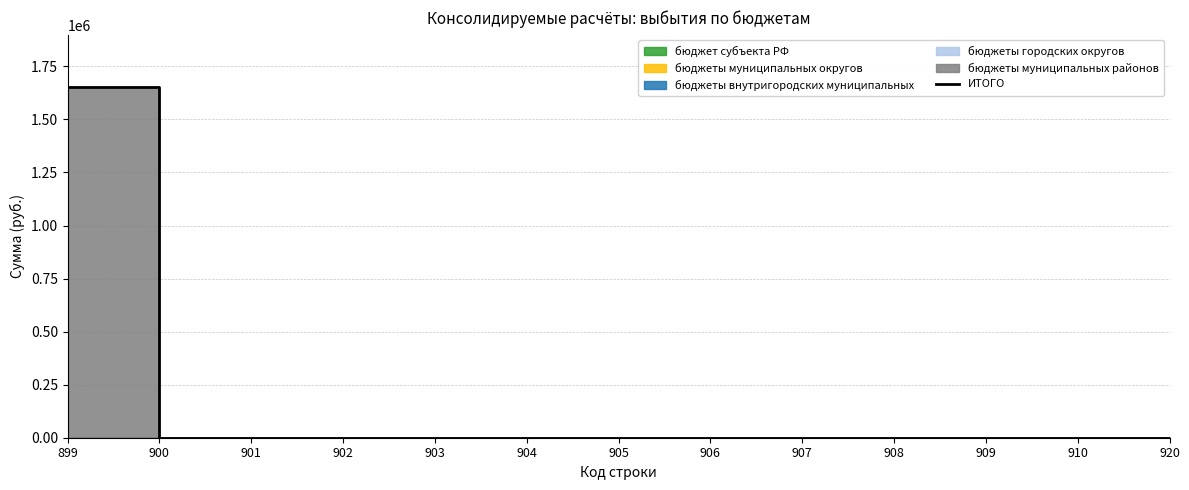

Reading right to left, list all the values displayed in this chart.

920=0.0	910=0.0	909=0.0	908=0.0	907=0.0	906=0.0	905=0.0	904=0.0	903=0.0	902=0.0	901=0.0	900=0.0	899=1651136.1